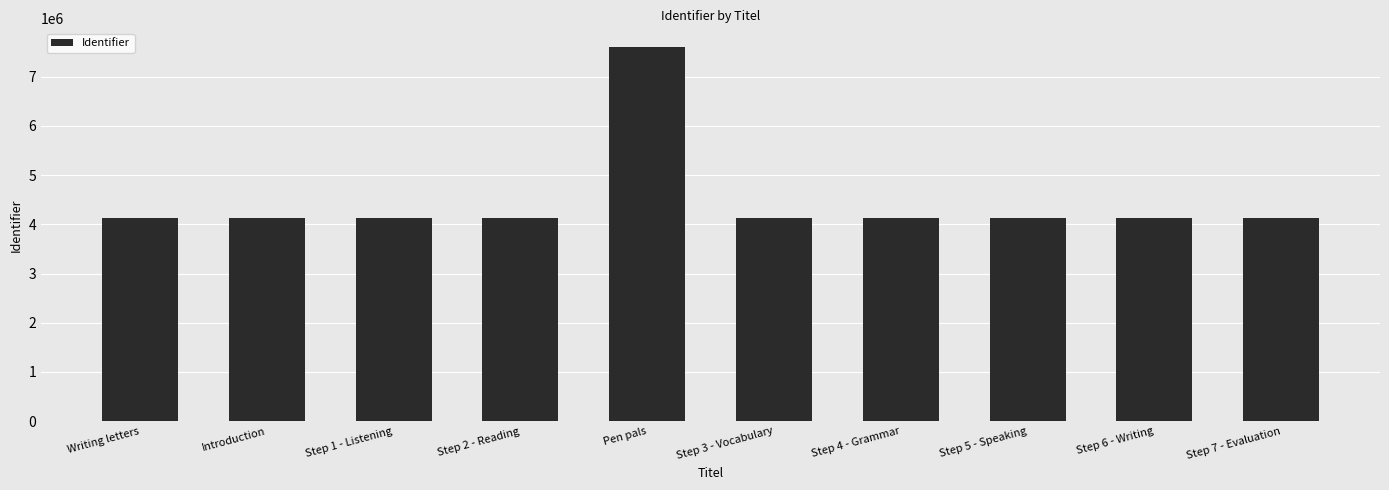

At which category does the chart reach its peak across all series?

Pen pals